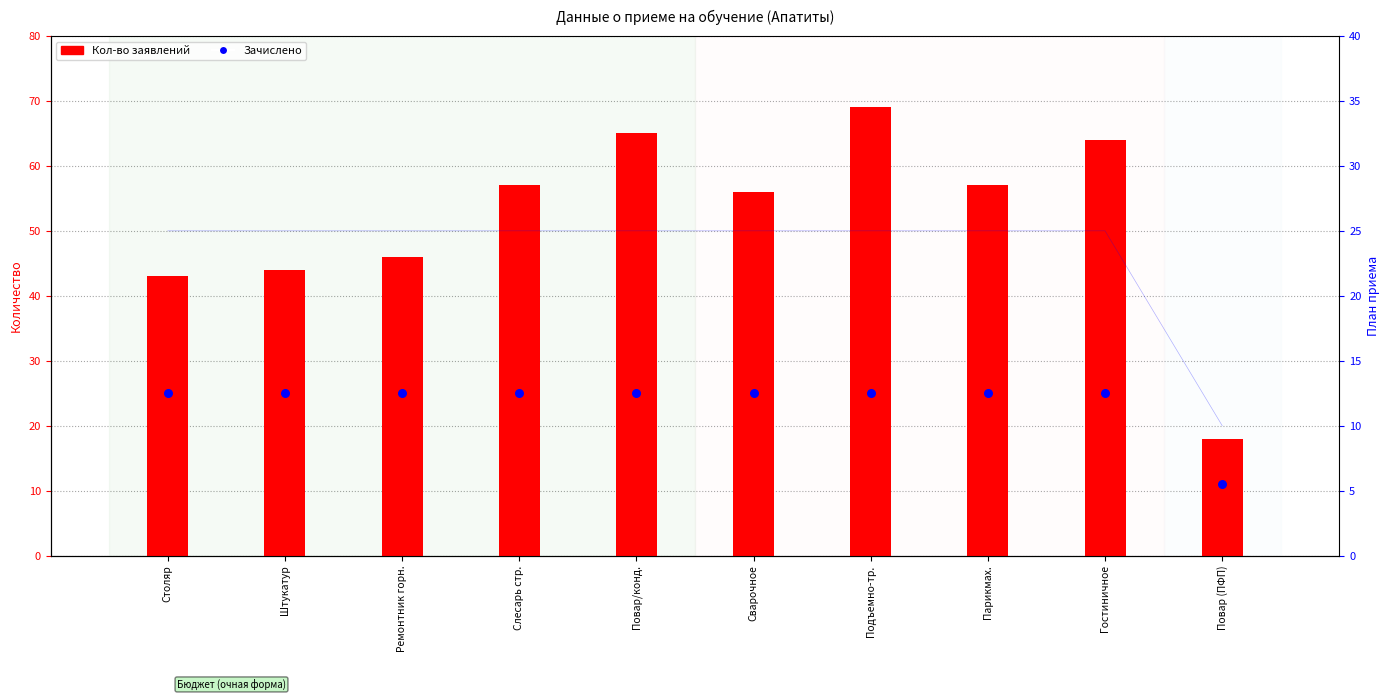

At how many categories does at least one series exceed 37?

9